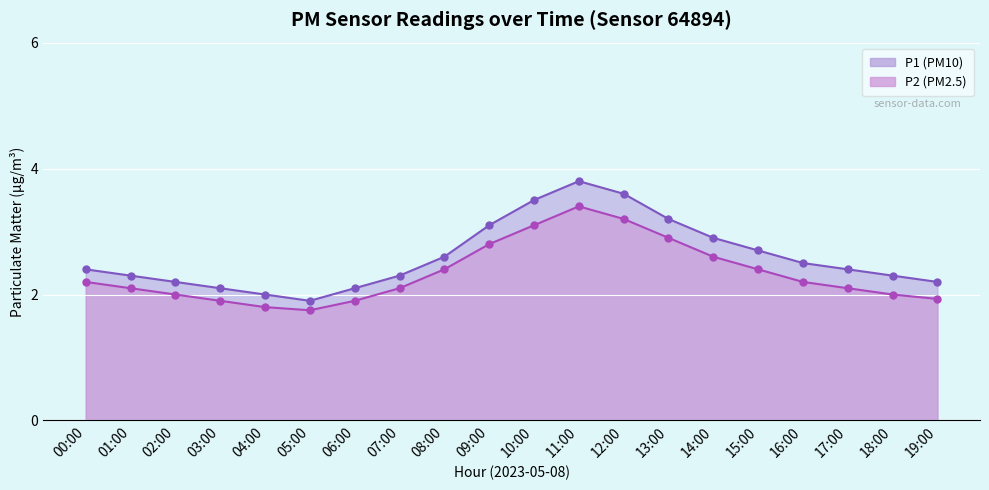

What is the label of the 10th point from the right?

10:00